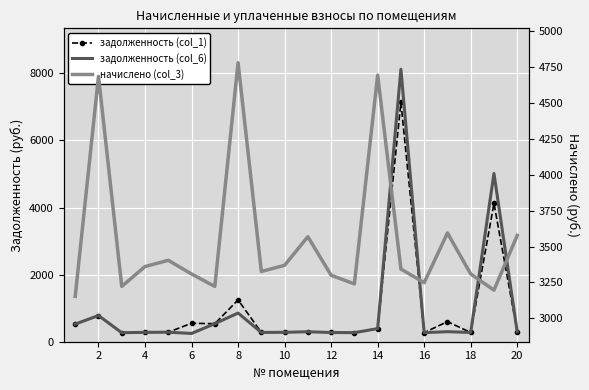

What is the approximate value of задолженность (col_1) at 14?

1246.4